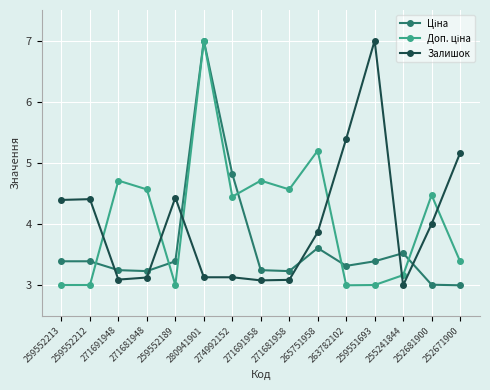

What is the minimum value shown in the chart?

3.0